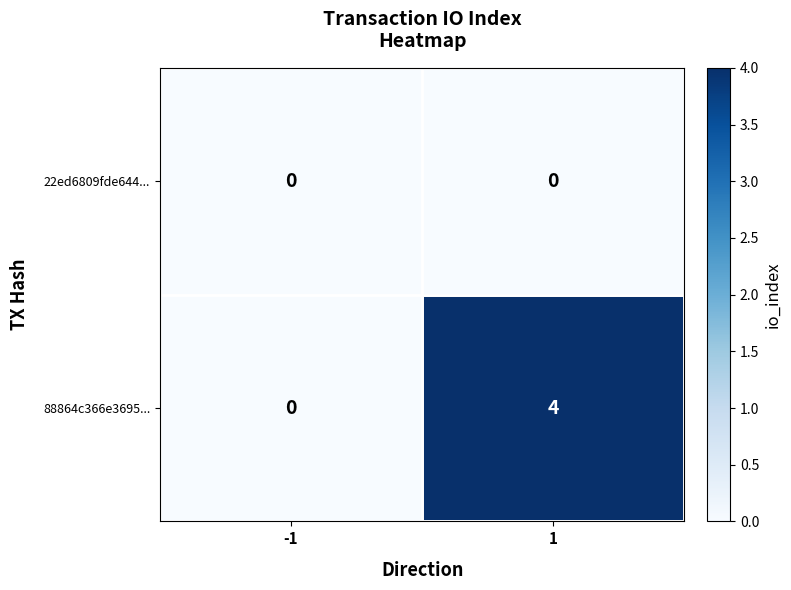

Which series has the widest spread of values?

88864c366e3695...